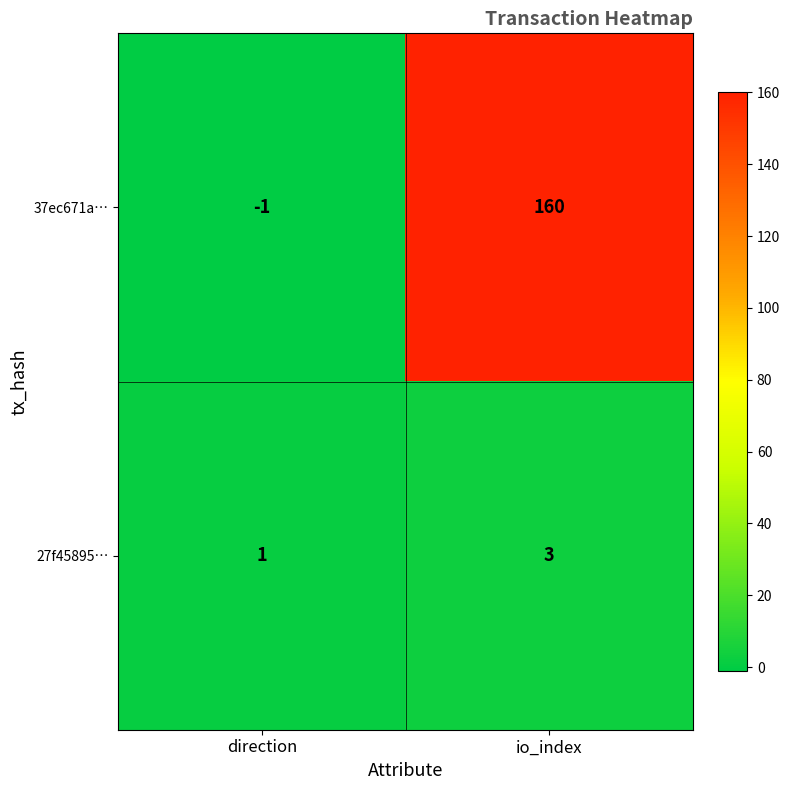

What is the difference between the 37ec671a… values at direction and io_index?

161